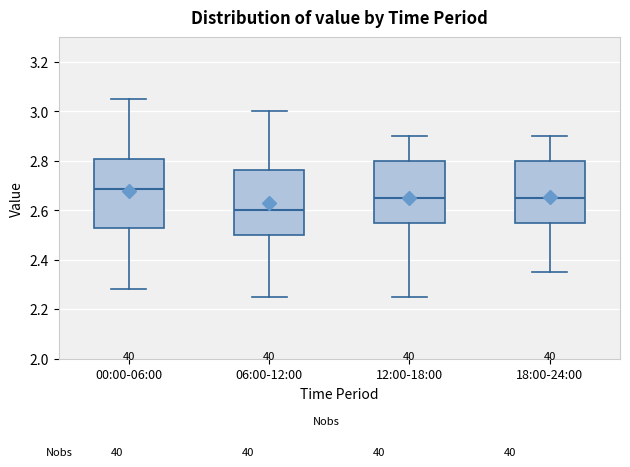

Reading left to right, transcribe this box plot: for each box, give where its median line is, the range the box spans, and where its two whiskers end, as read against the y-axis. The values are not printed on the chart, so give them approximately, as read against the axis.

00:00-06:00: median 2.68, box 2.54 to 2.80, whiskers 2.28 to 3.06
06:00-12:00: median 2.60, box 2.50 to 2.76, whiskers 2.26 to 3.00
12:00-18:00: median 2.66, box 2.56 to 2.80, whiskers 2.26 to 2.90
18:00-24:00: median 2.66, box 2.56 to 2.80, whiskers 2.36 to 2.90